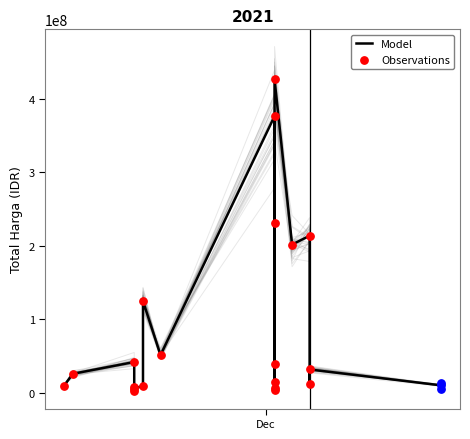

What is the ratio of the value at 2021-12-02 to the value at 2021-12-21?

0.5